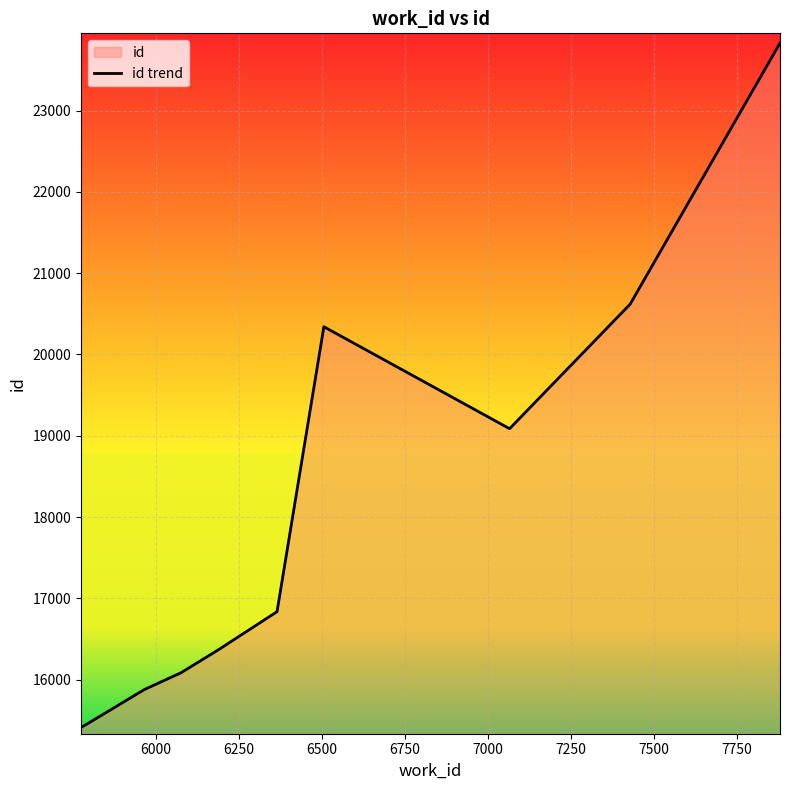

What is the greatest value displayed?

23831